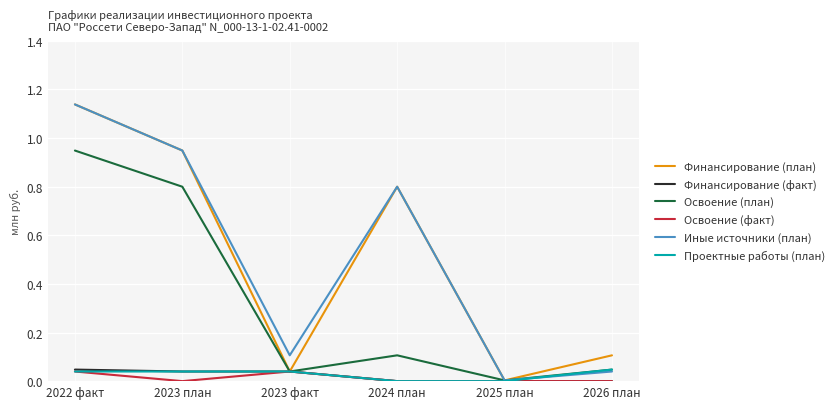

How many lines are shown in the chart?

6